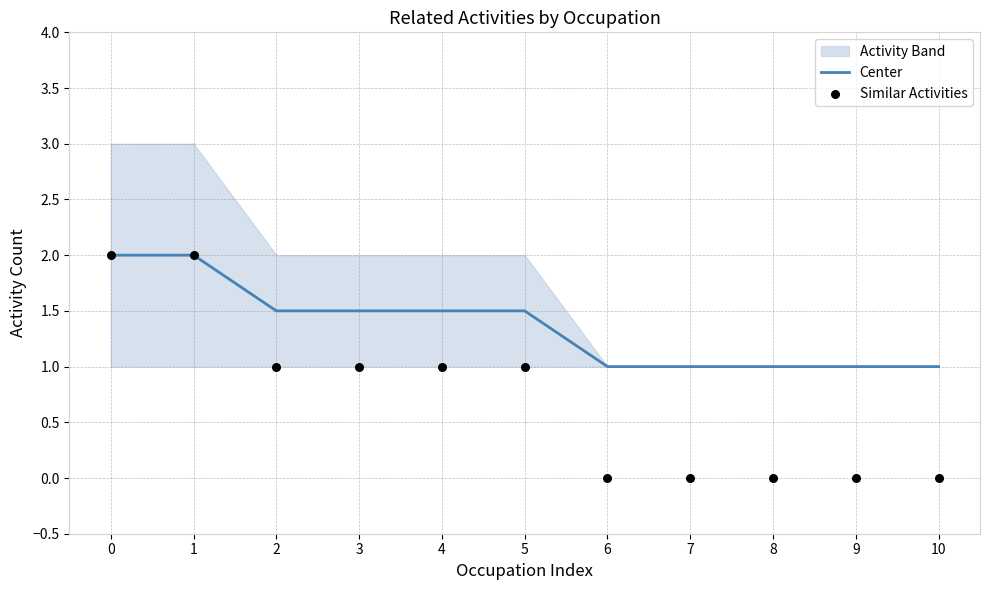

Which series has the largest Y range (max minus min)?

Similar Activities